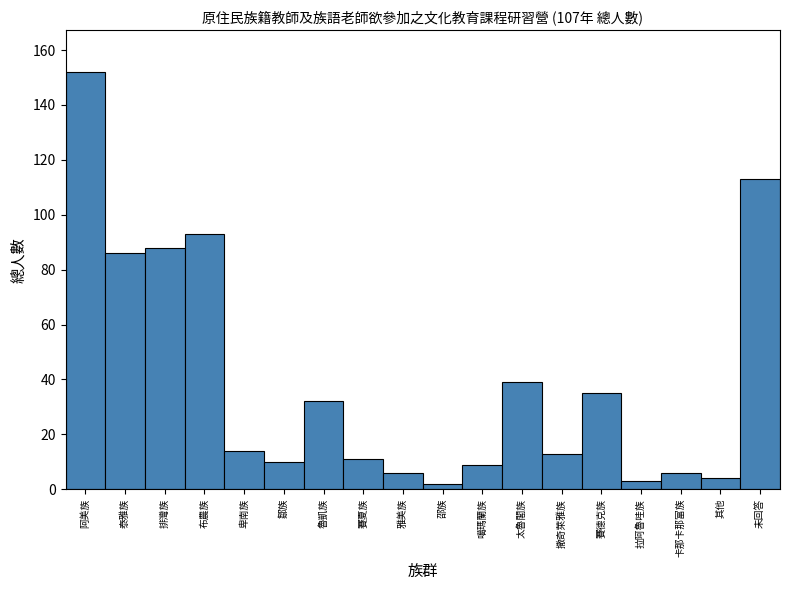

Reading left to right, extract all data points from this chart.

152	86	88	93	14	10	32	11	6	2	9	39	13	35	3	6	4	113